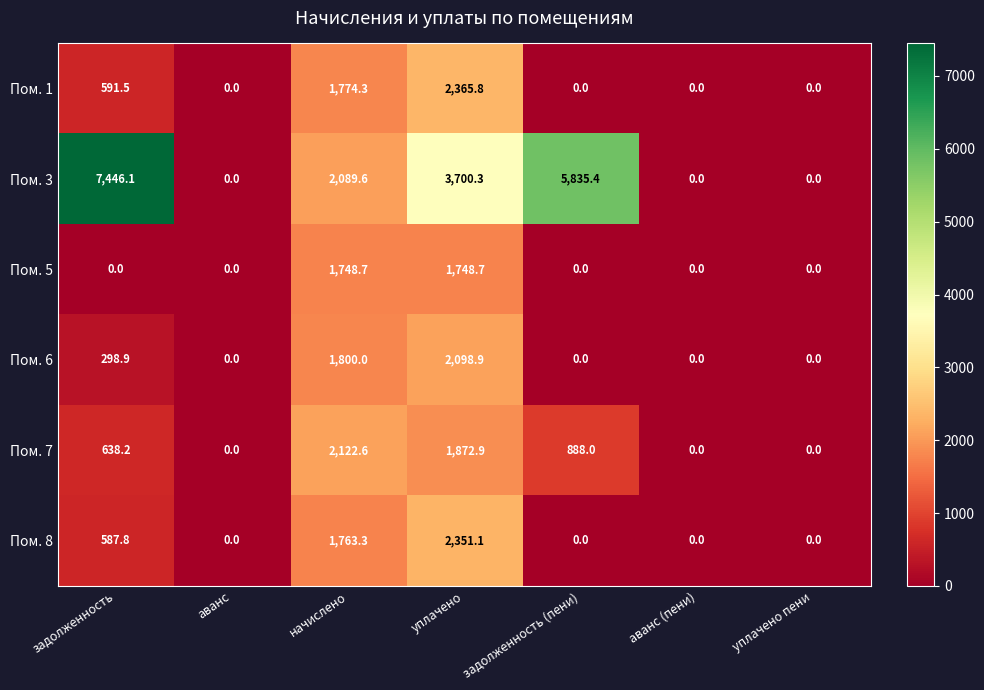

Is it true that Пом. 6 equals 1800.0 at начислено?

True